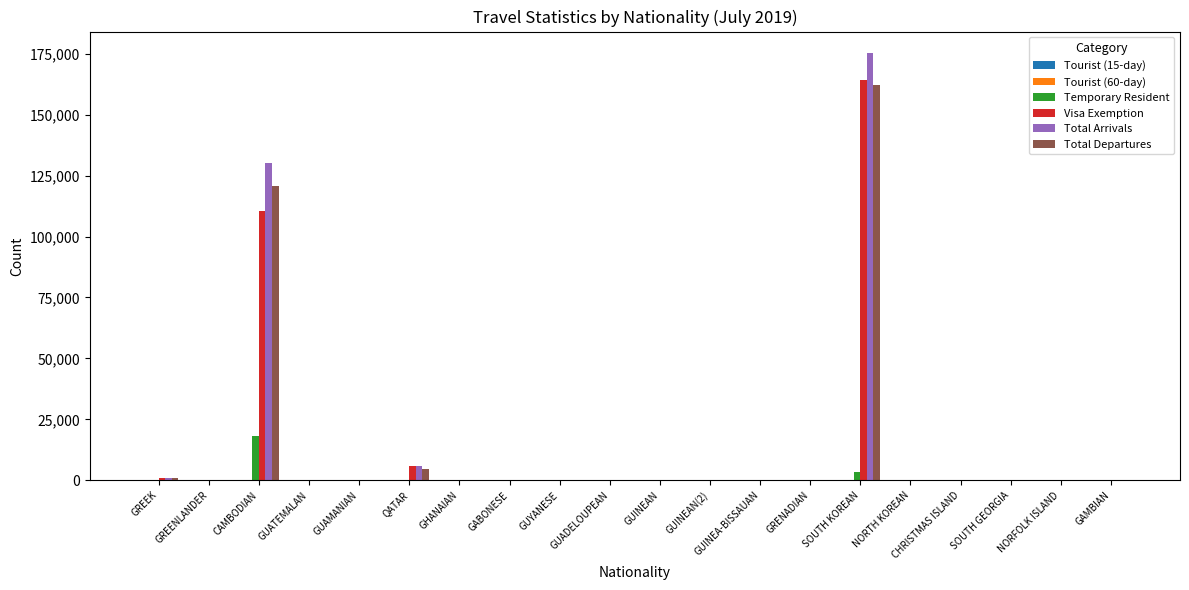

Count the number of data series in this chart.

6